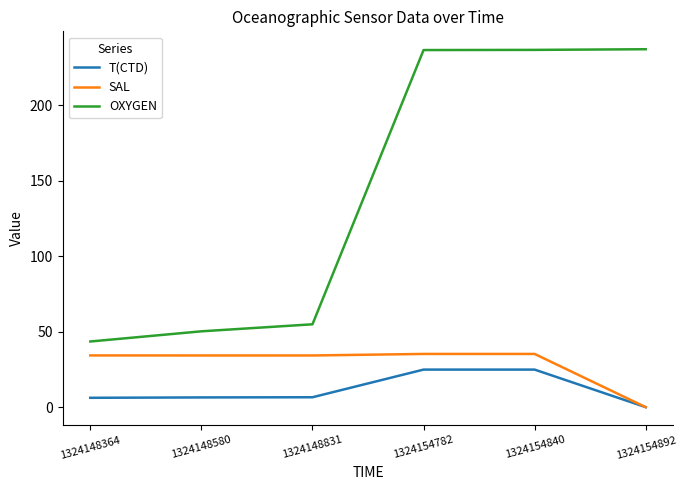

Which series changed the most between 1324148580 and 1324148831?

OXYGEN